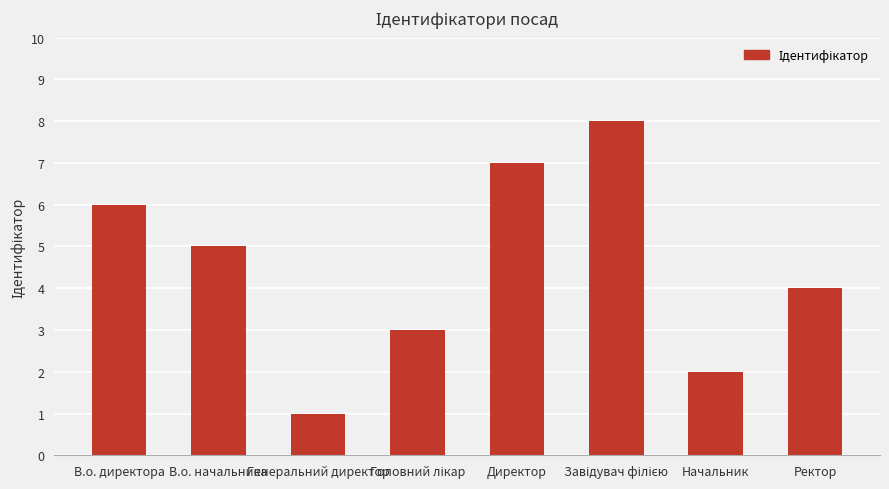

What is the value of the 3rd bar from the left?

1